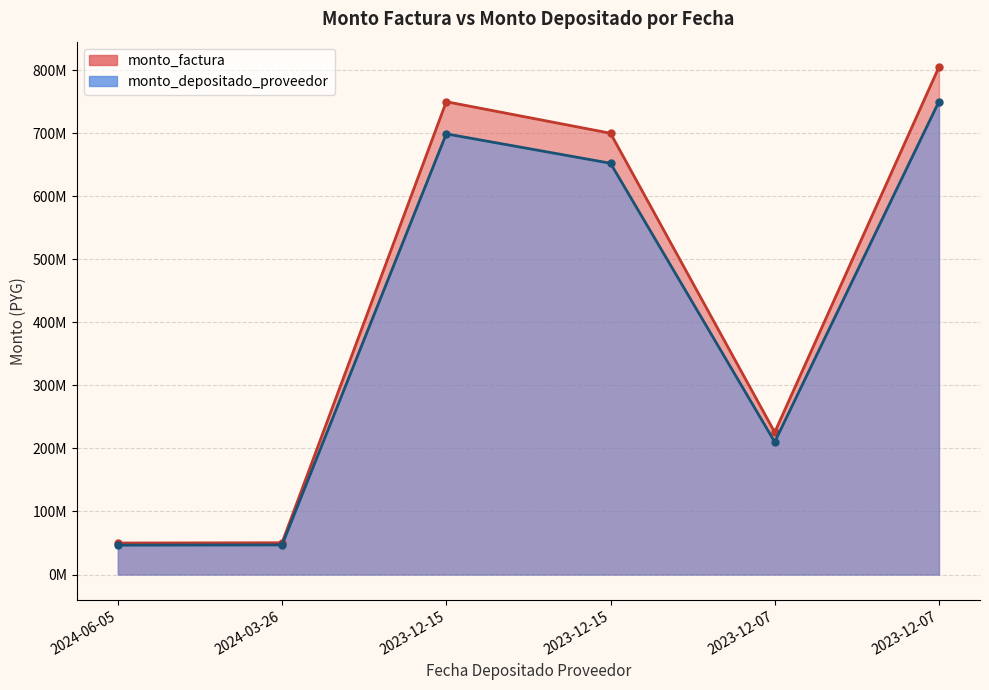

What is the approximate value of monto_factura at 2023-12-15?

700000000